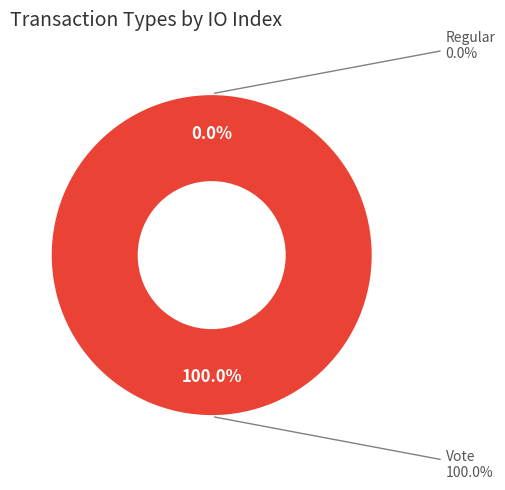

Which has a higher value, Regular or Vote?

Vote